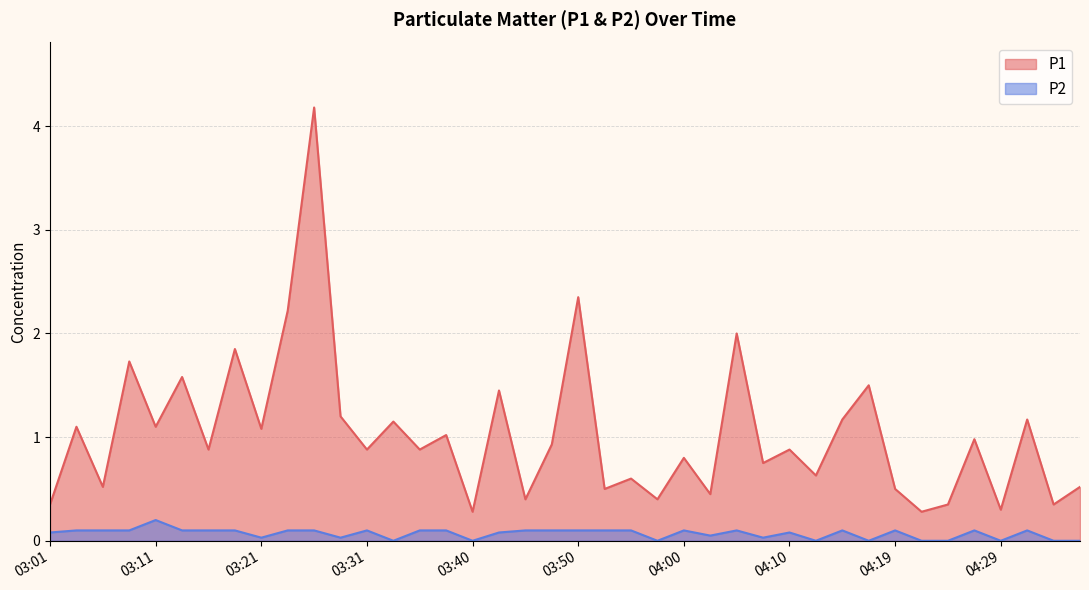

True or false: P2 has a value of 0.0 at 03:21.

False